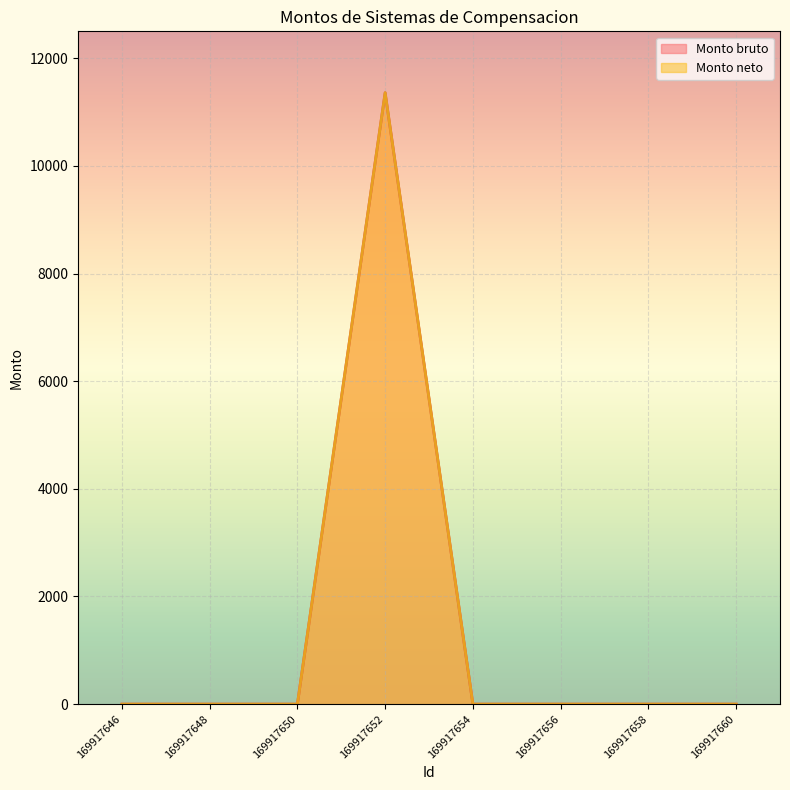

True or false: Monto neto has a value of -6713 at 169917658.

False